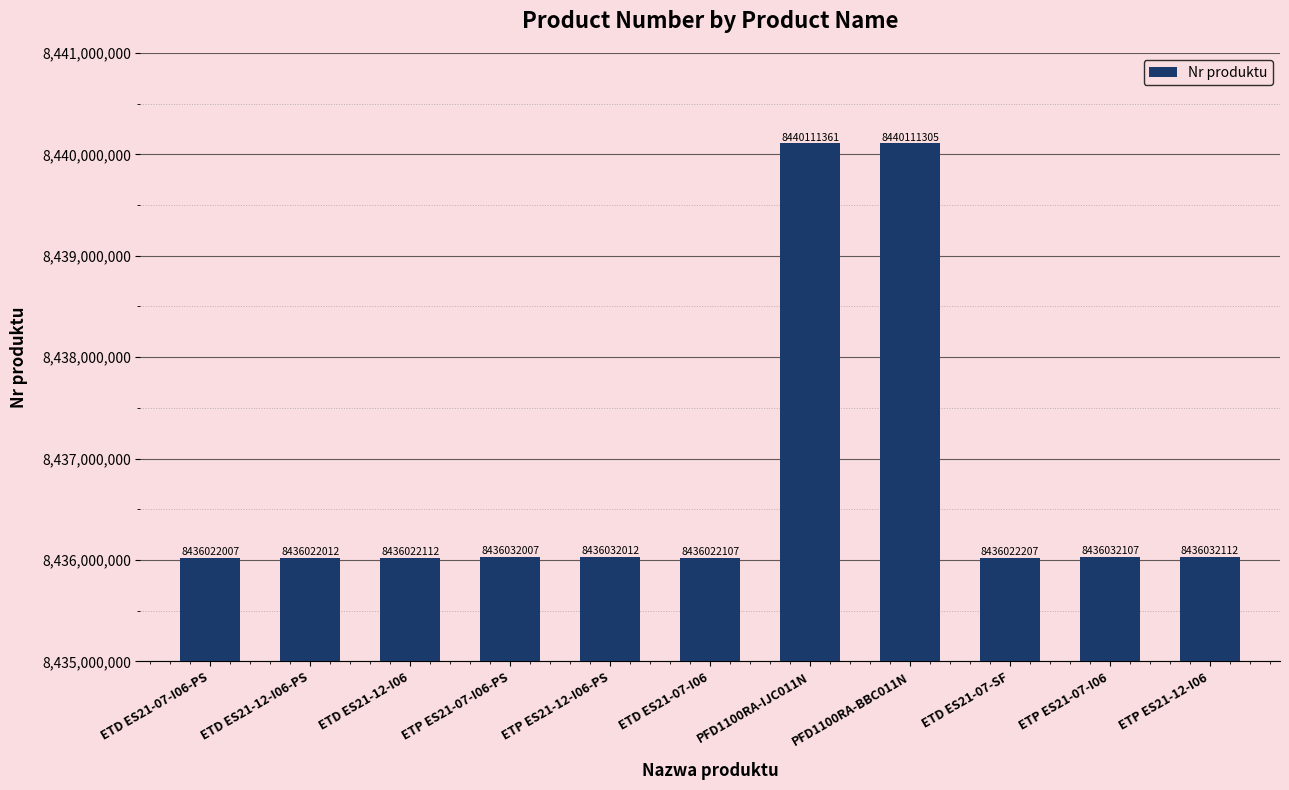

What is the greatest value displayed?

8440111361